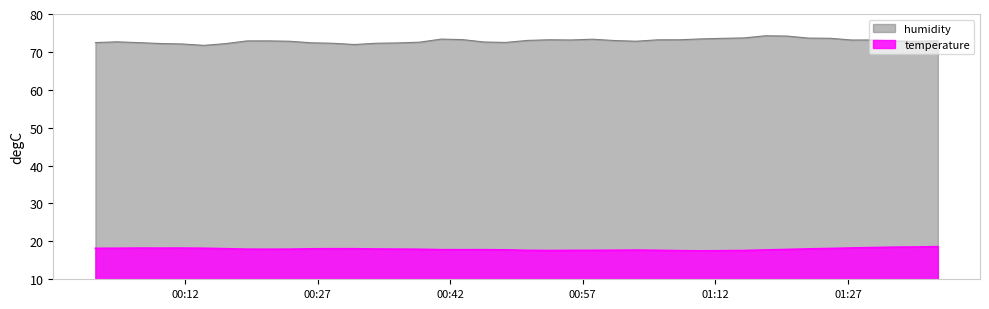

True or false: humidity has a value of 72.9 at 2022-07-10T01:37:10.

True